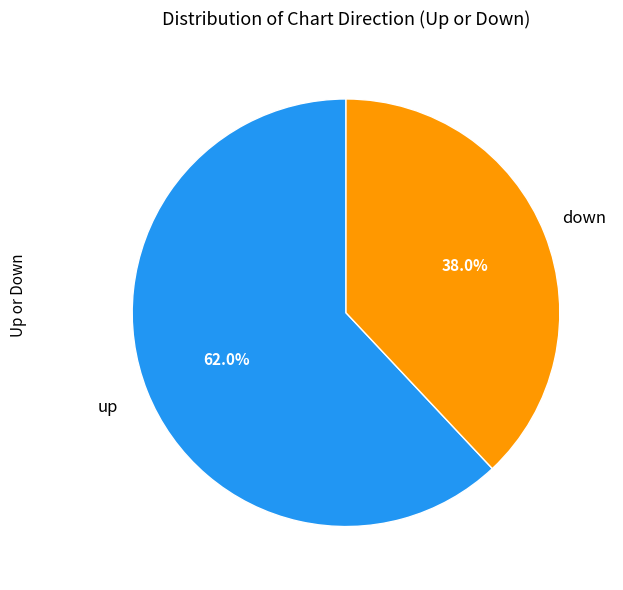

Does any single category account for the majority?

Yes